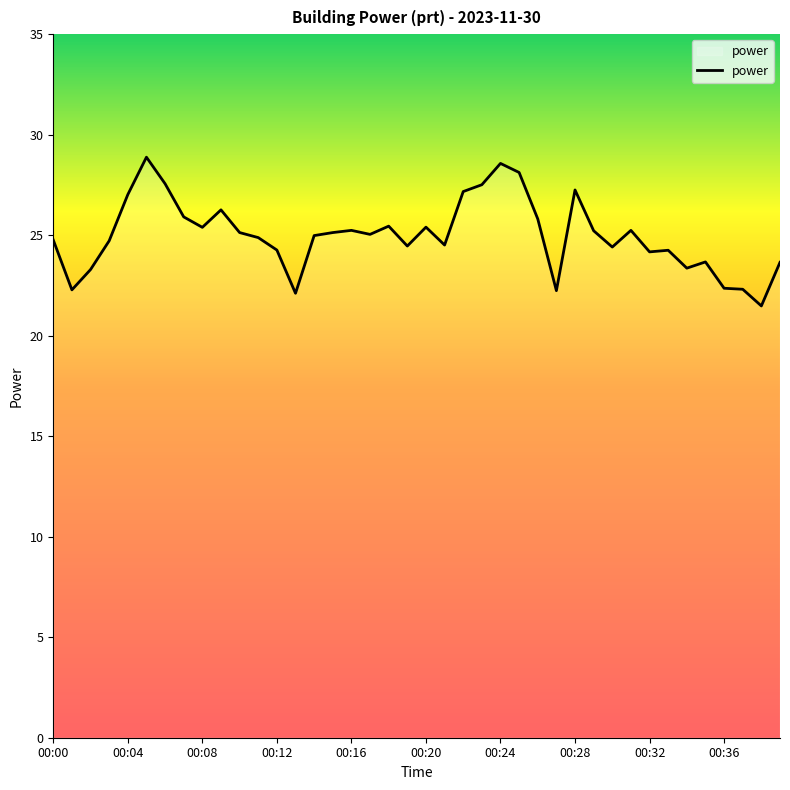

What is the difference between the maximum and minimum values?

7.4